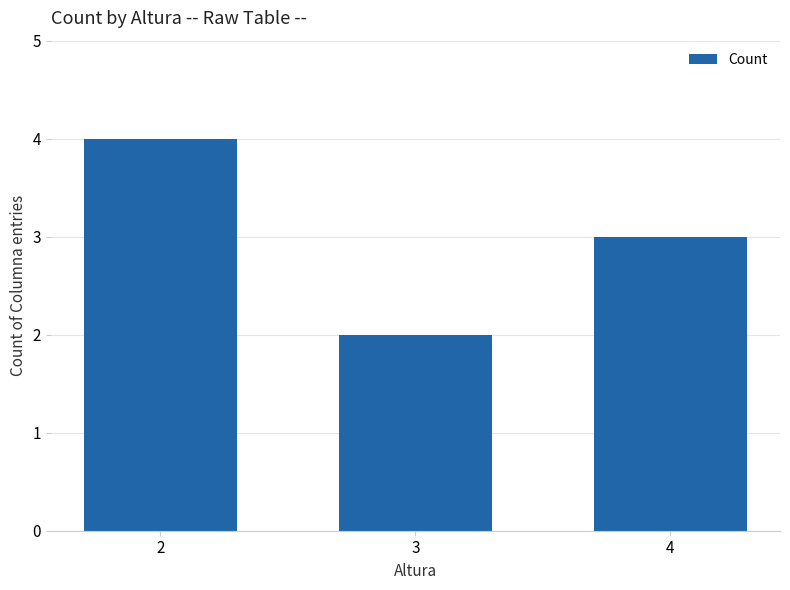

What is the value of the 2nd bar from the left?

2